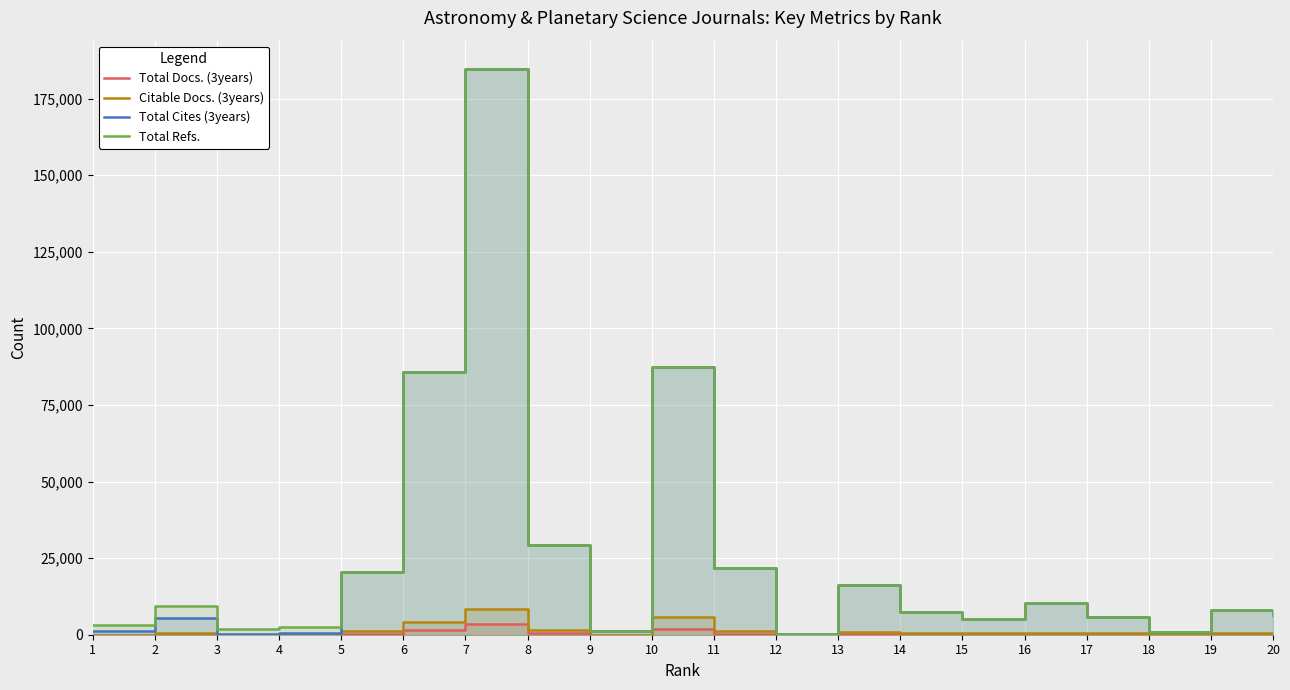

True or false: Total Docs. (3years) and Total Cites (3years) cross at least once.

False